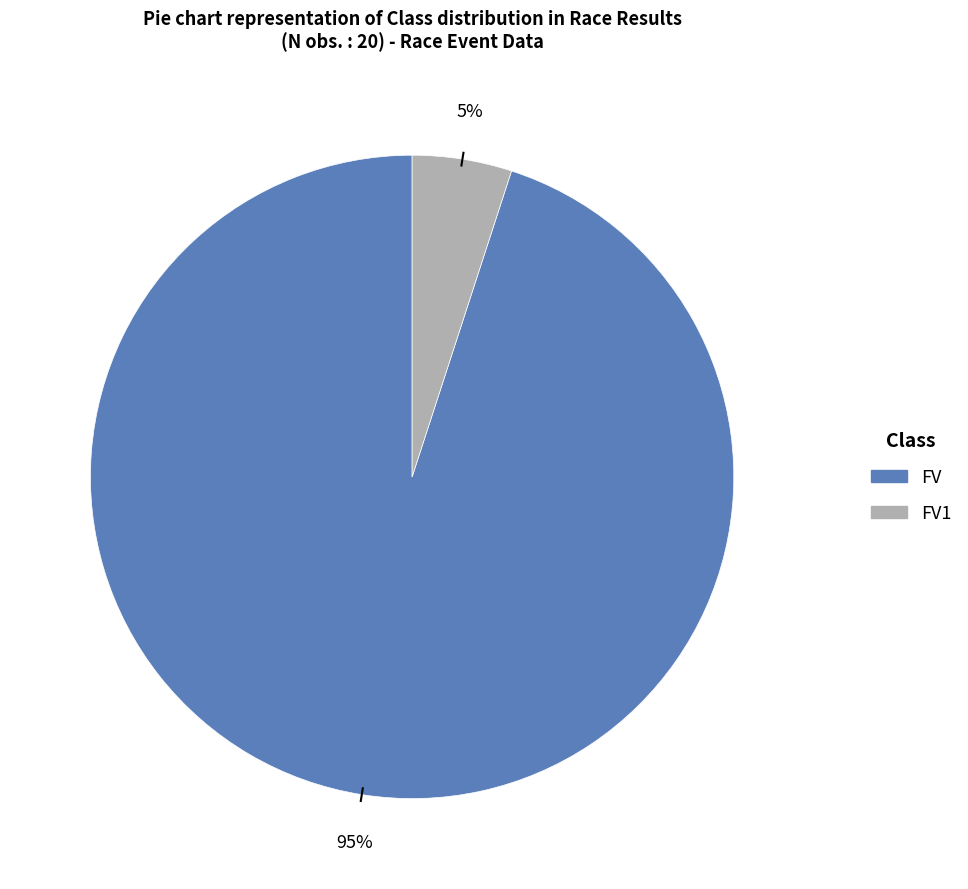

Does any single category account for the majority?

Yes